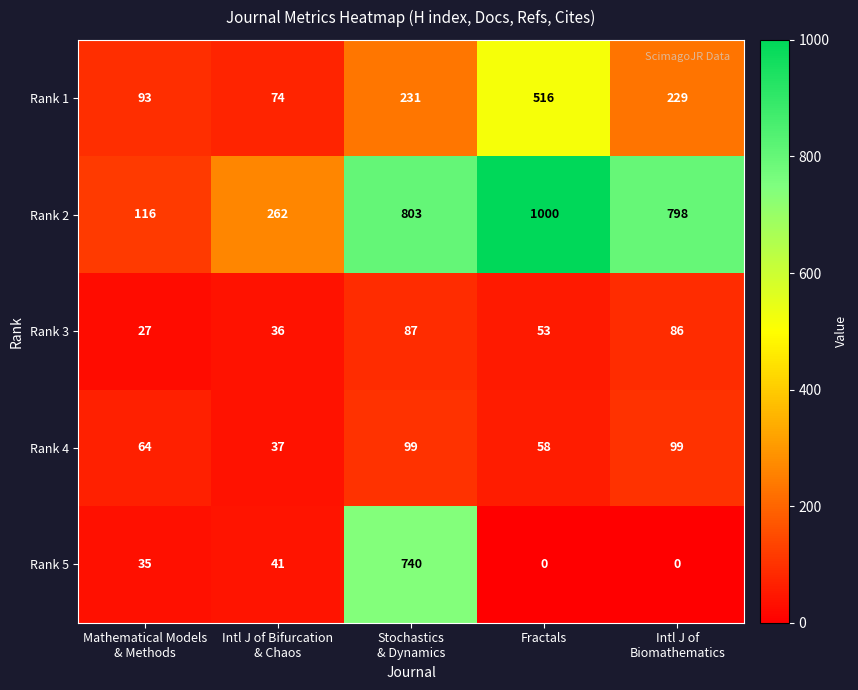

What is the total value across all series at Mathematical Models
& Methods?

335